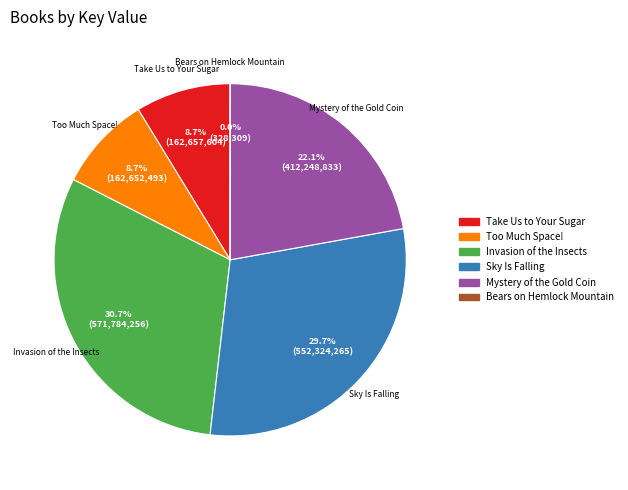

To the nearest percent, what is the combined percentage of Sky Is Falling and Mystery of the Gold Coin?

52%